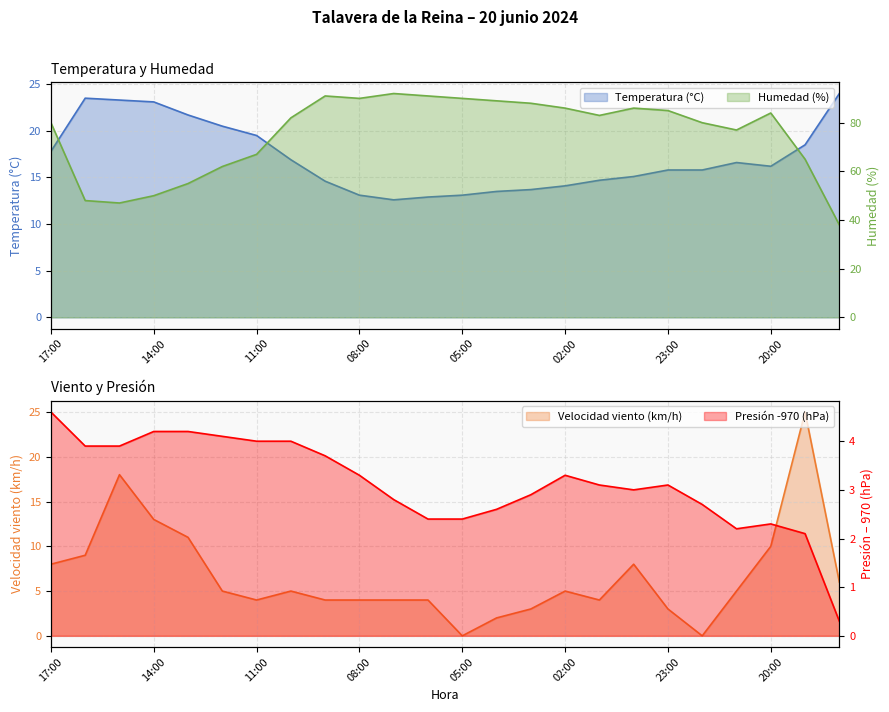

What is the highest value of the Presión (hPa) series?

4.6